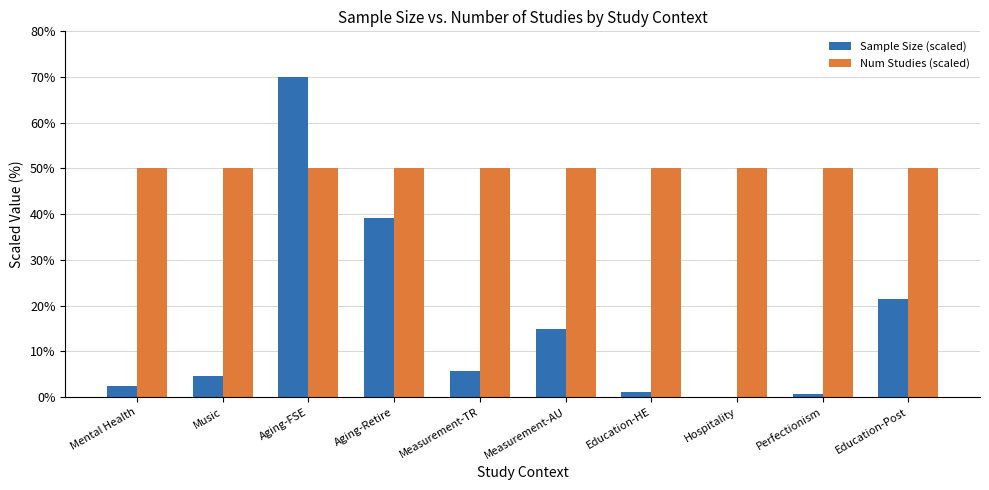

At which label is Sample Size (scaled) closest to 35?

Aging-Retire